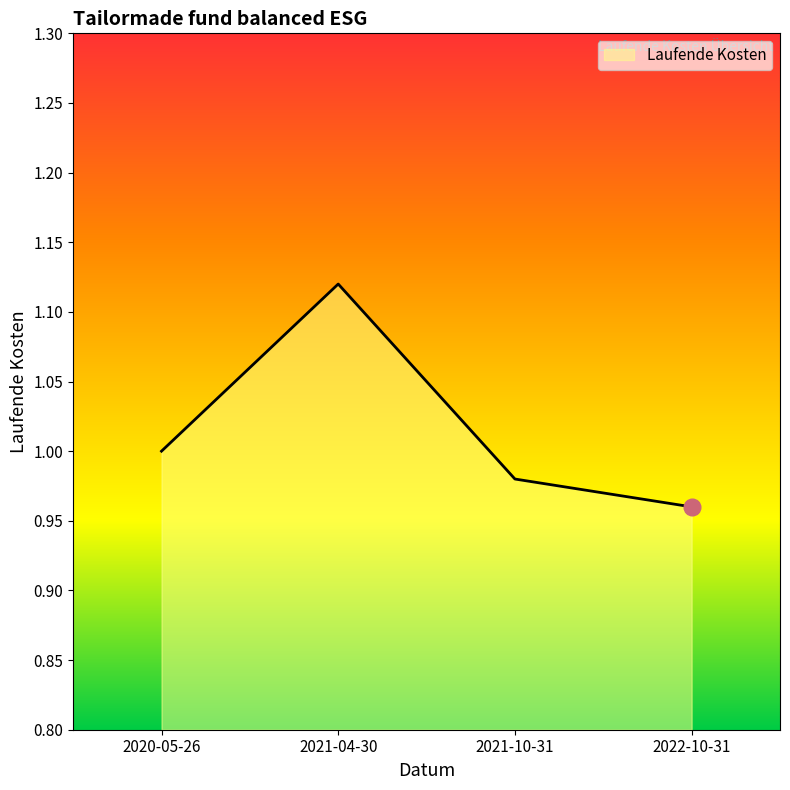

Between 2021-10-31 and 2020-05-26, which is larger?

2020-05-26